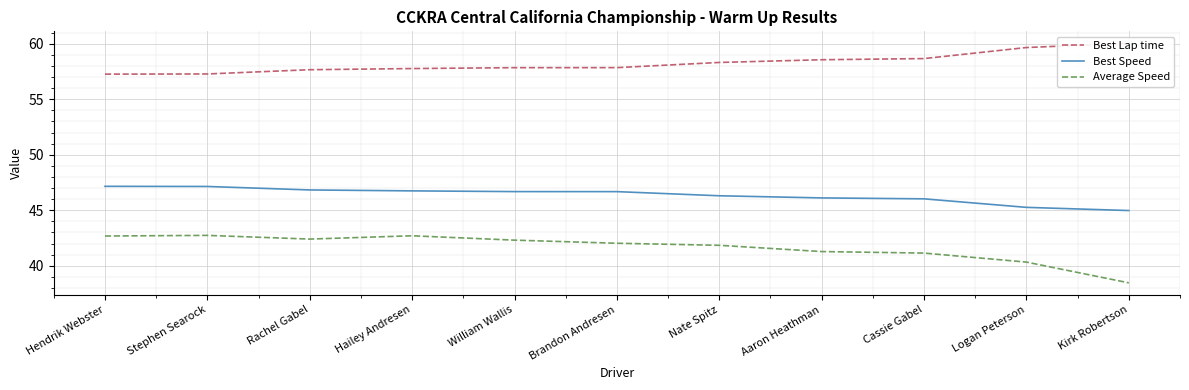

How many series are shown in this chart?

3